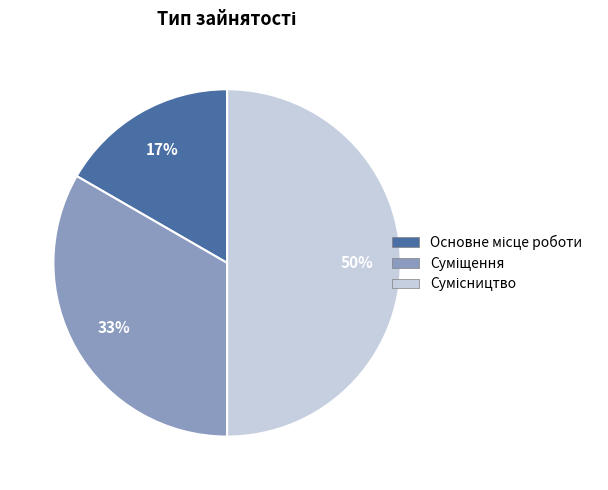

How many segments does this pie chart have?

3